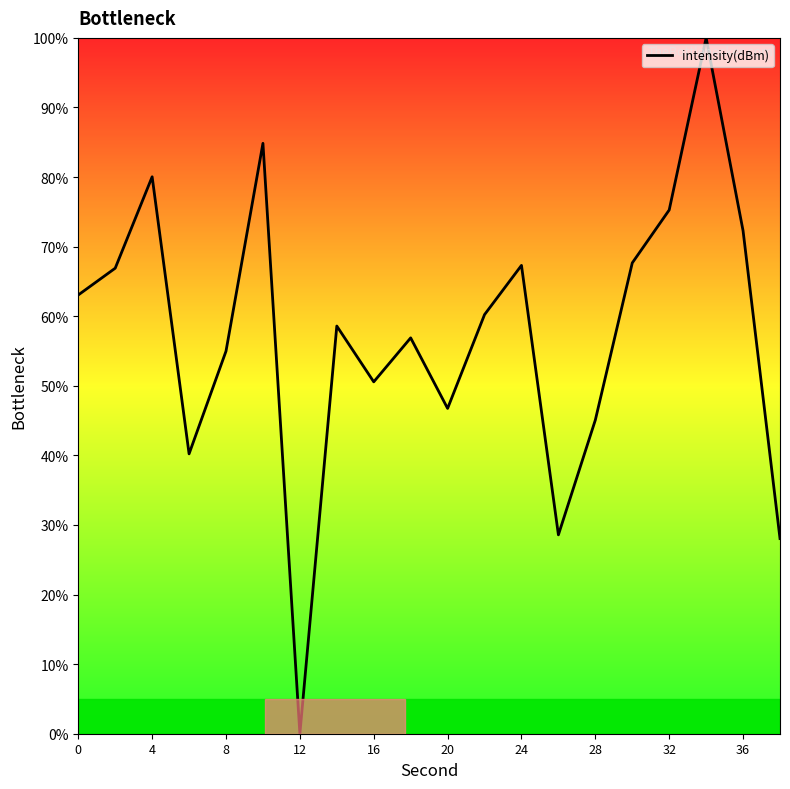

What is the greatest value displayed?

100.0